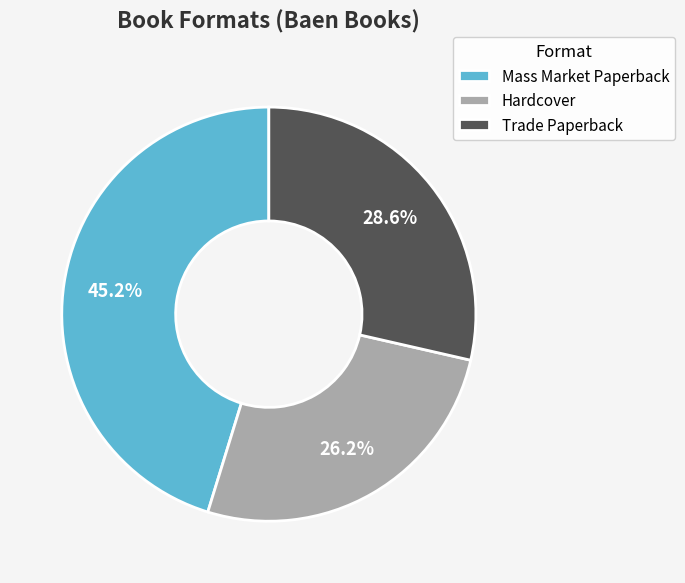

To the nearest percent, what is the average slice percentage?

33%